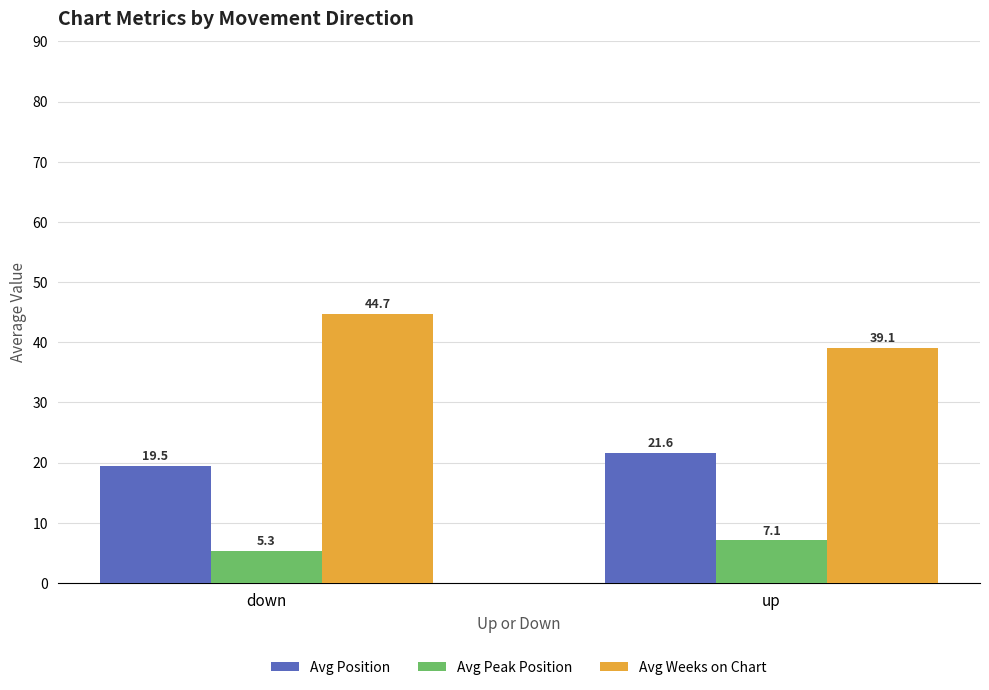

What is the sum of all Avg Position values?

41.1